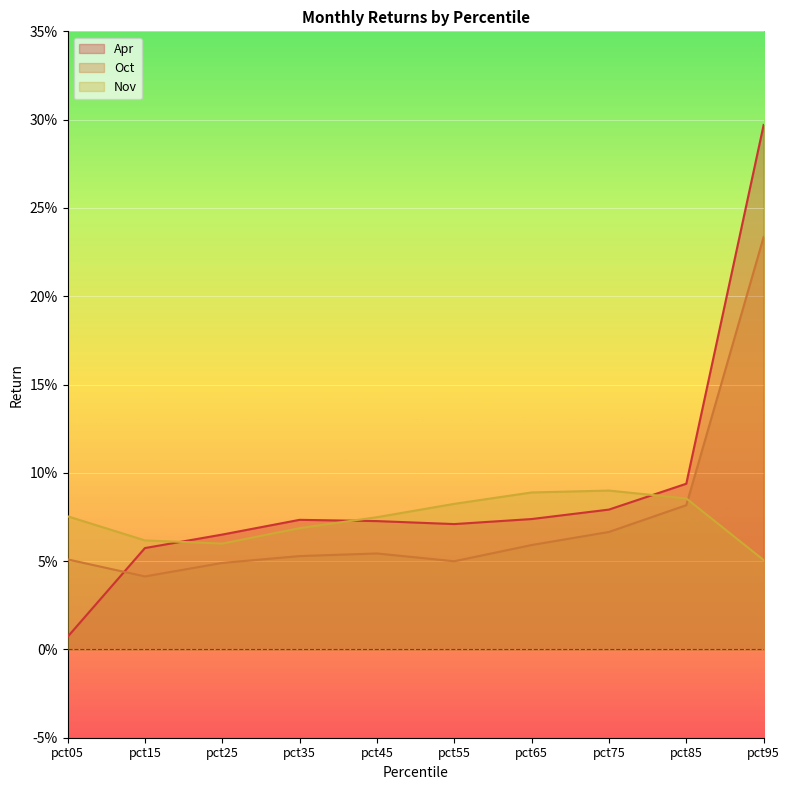

Where is the first local minimum for Nov?

pct25